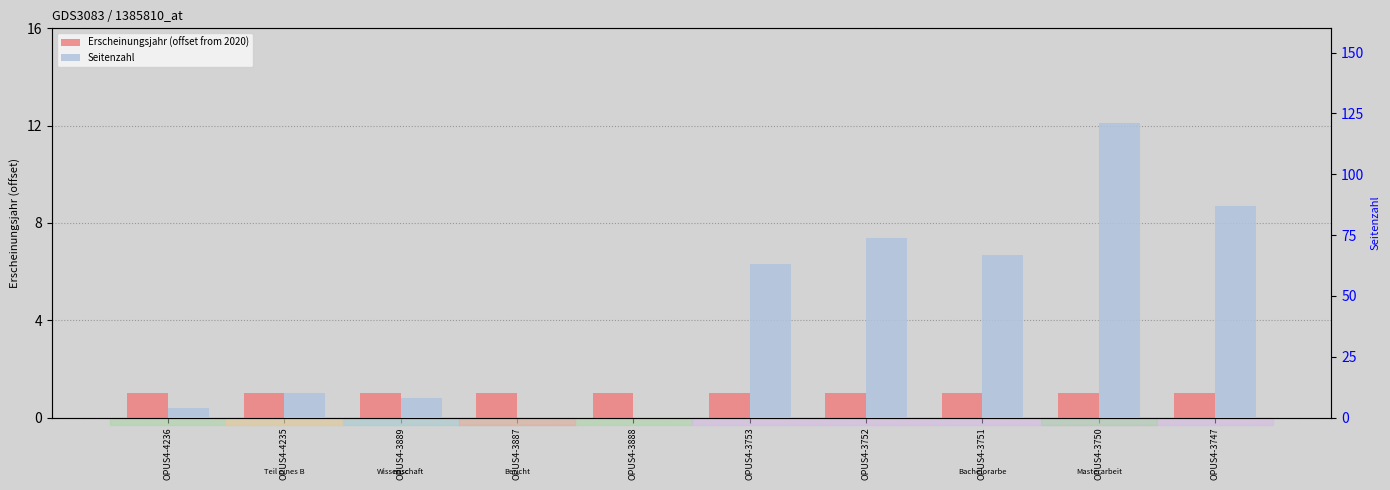

What is the difference between the second highest and minimum values in the Seitenzahl series?

87